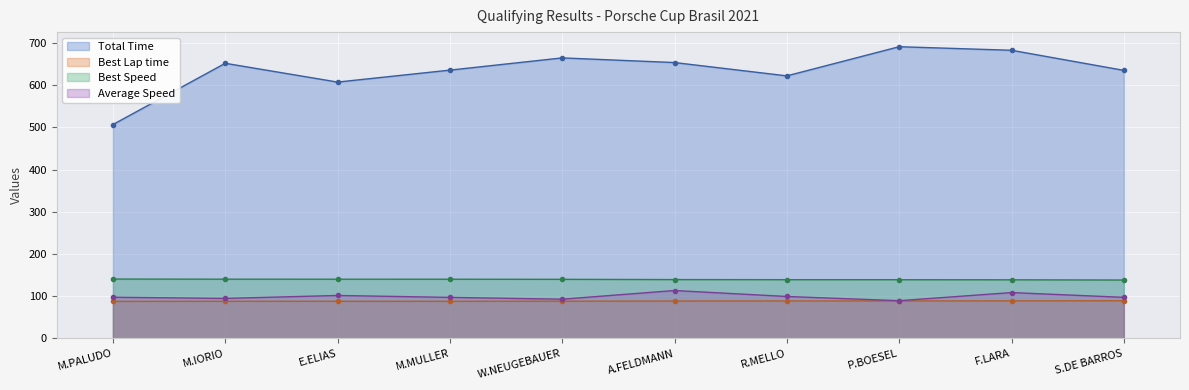

Reading right to left, list all the values displayed in this chart.

Total Time: S.DE BARROS=635.1	F.LARA=682.7	P.BOESEL=691.1	R.MELLO=622.0	A.FELDMANN=653.6	W.NEUGEBAUER=664.6	M.MULLER=635.7	E.ELIAS=607.3	M.IORIO=651.8	M.PALUDO=506.8
Best Lap time: S.DE BARROS=89.4	F.LARA=89.0	P.BOESEL=88.9	R.MELLO=88.9	A.FELDMANN=88.7	W.NEUGEBAUER=88.3	M.MULLER=88.2	E.ELIAS=88.2	M.IORIO=88.1	M.PALUDO=87.9
Best Speed: S.DE BARROS=138.4	F.LARA=139.0	P.BOESEL=139.2	R.MELLO=139.3	A.FELDMANN=139.6	W.NEUGEBAUER=140.1	M.MULLER=140.4	E.ELIAS=140.4	M.IORIO=140.5	M.PALUDO=140.8
Average Speed: S.DE BARROS=97.4	F.LARA=108.8	P.BOESEL=89.5	R.MELLO=99.5	A.FELDMANN=113.6	W.NEUGEBAUER=93.1	M.MULLER=97.4	E.ELIAS=101.9	M.IORIO=94.9	M.PALUDO=97.7